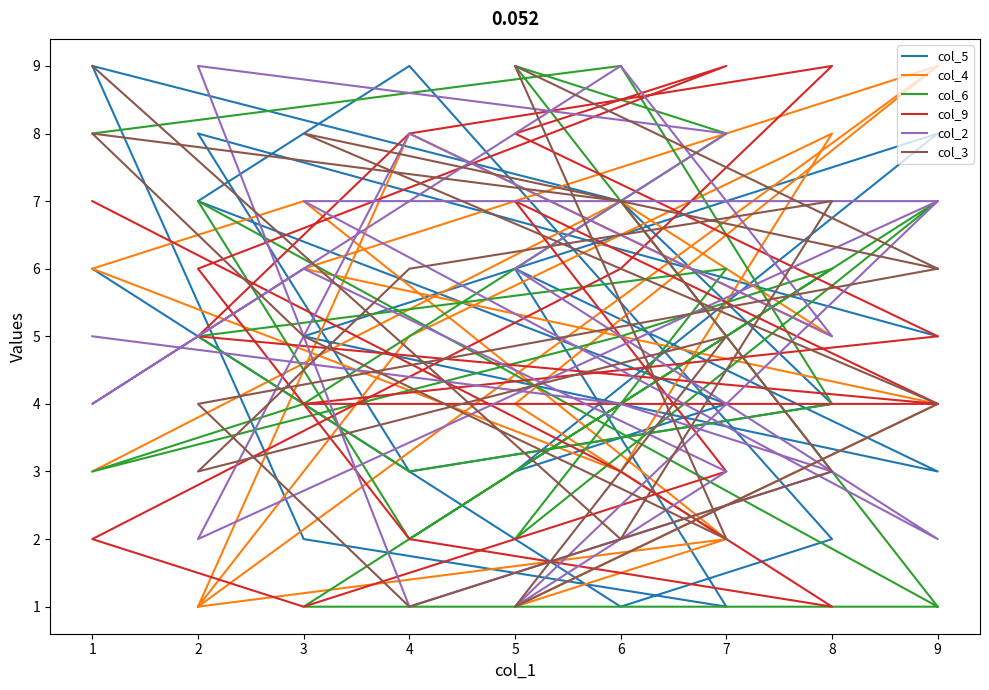

How many interior local peaks does the col_2 series have?

4